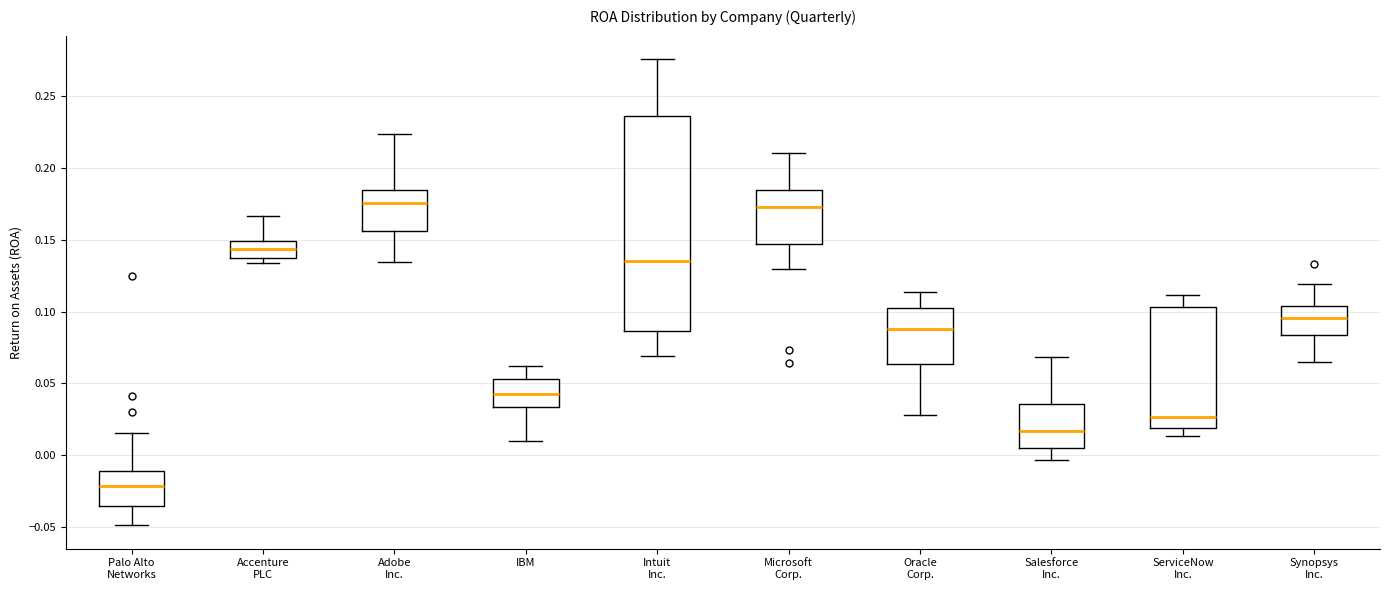

Where does the upper whisker of the box for Synopsys Inc. end on the y-axis? The values are not printed on the chart, so give them approximately, as read against the axis.

0.120